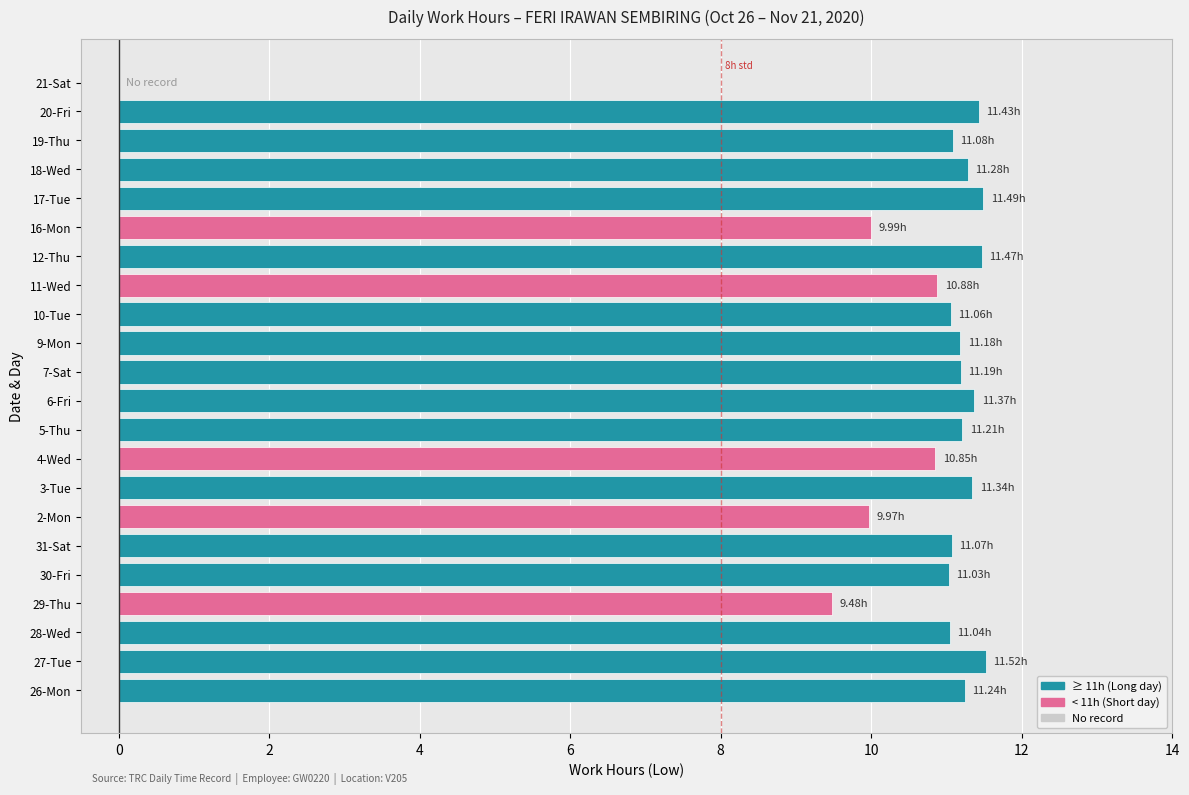

Are the bars horizontal?

Yes